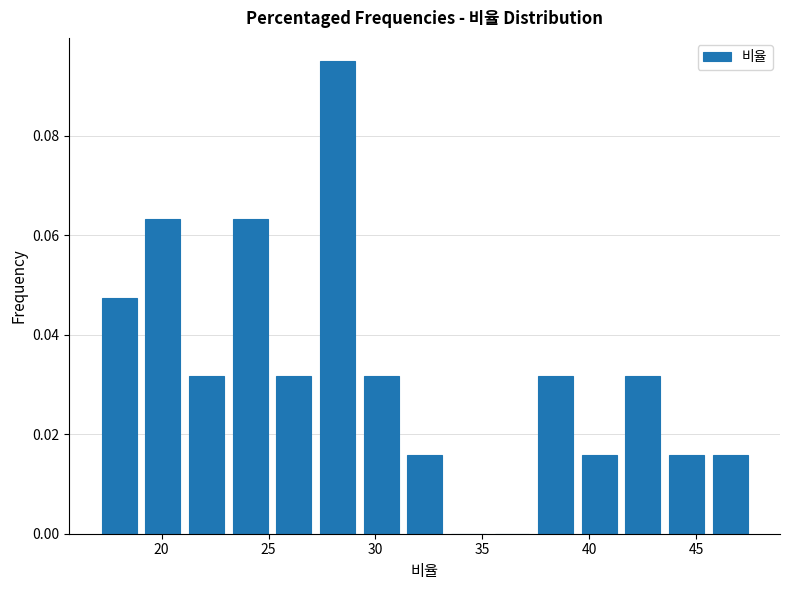

How tall is the bar that spans 37.5 to 39.5 on the x-axis? Neither the bar edges nor the heights are printed on the chart, so give them approximately, as read against the axes.

0.032